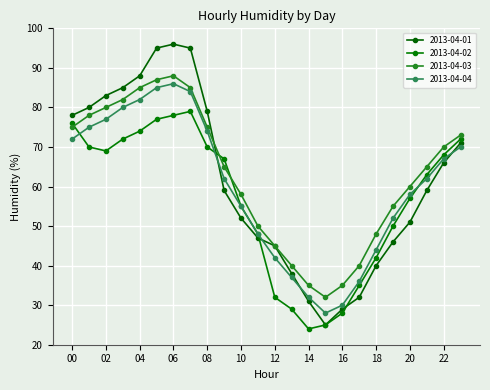

Rank the series by their maximum value, from highest to lowest.

2013-04-01, 2013-04-03, 2013-04-04, 2013-04-02